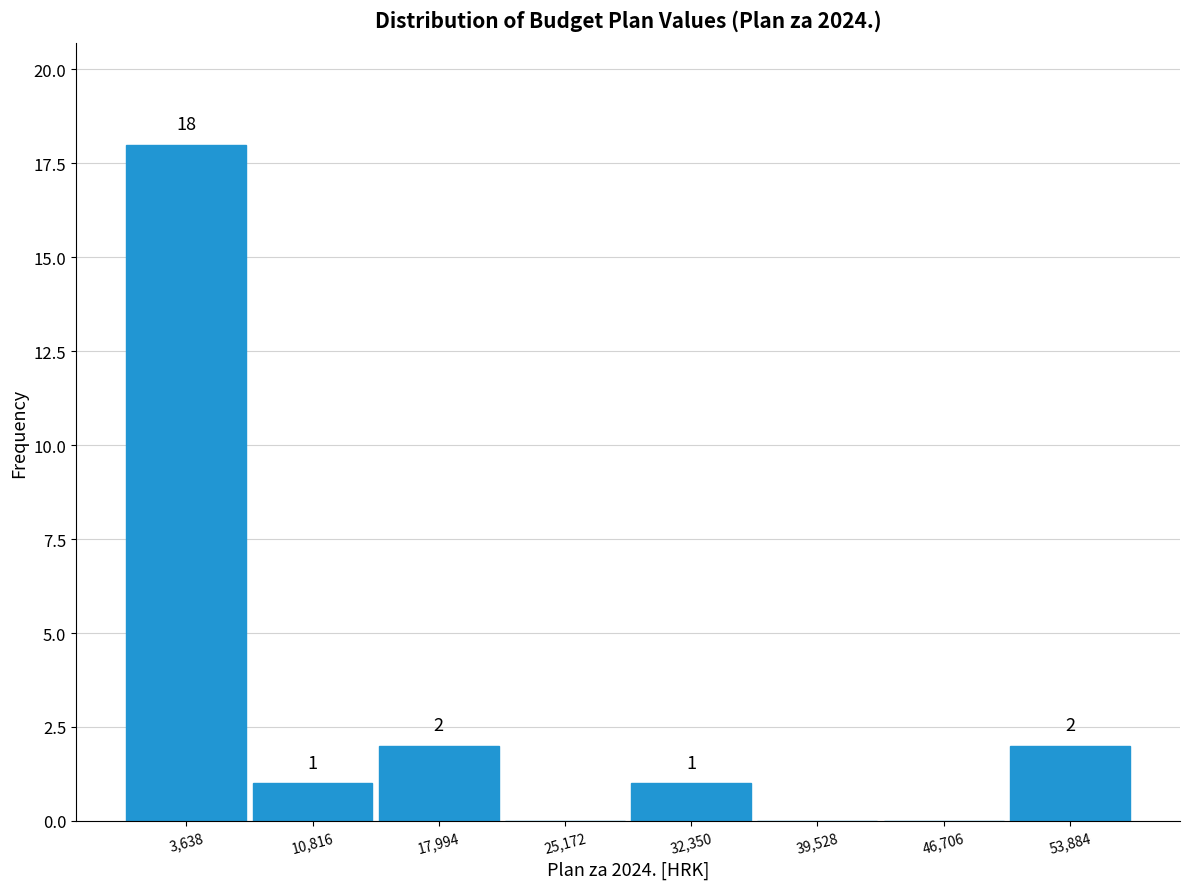

Which range on the x-axis has the tallest bar?

0 to 7000